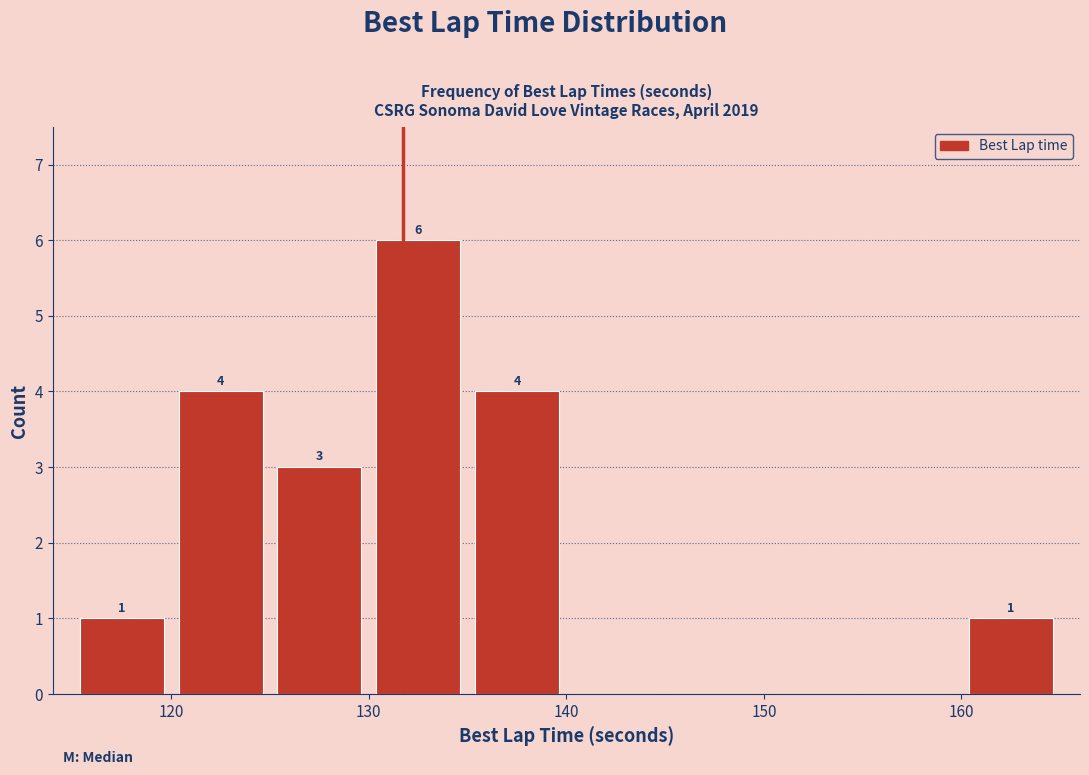

Over which range of the x-axis is the bar tallest?

130 to 135